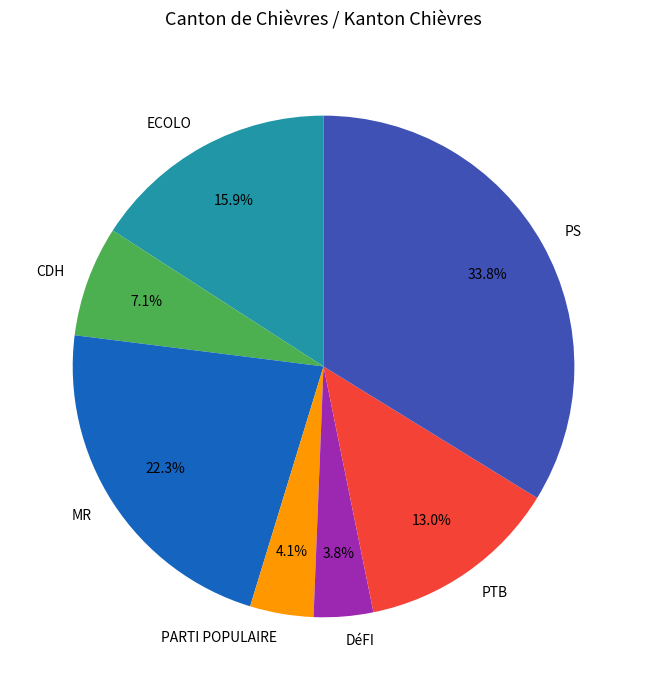

Approximately how many times larger is the value at PS compared to PTB?

2.6